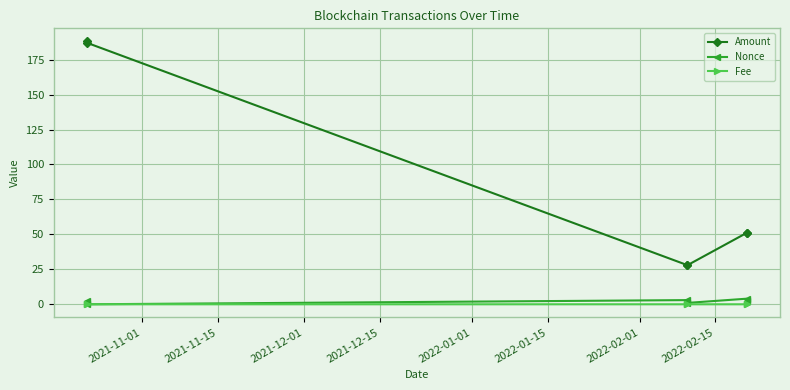

What are all the series names shown in the legend?

Amount, Nonce, Fee